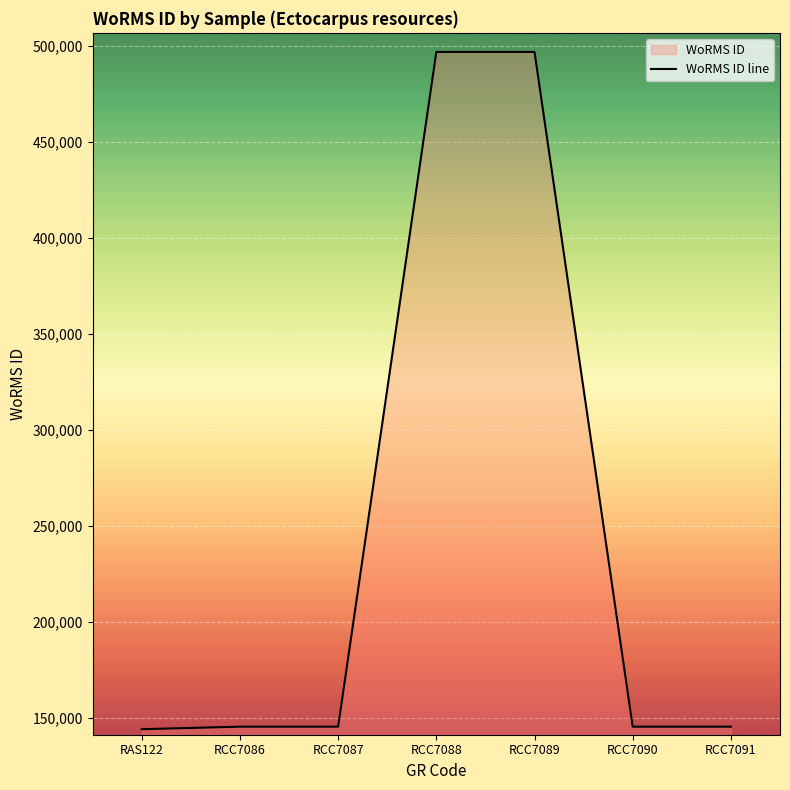

Reading right to left, extract all data points from this chart.

RCC7091=145404	RCC7090=145404	RCC7089=496828	RCC7088=496828	RCC7087=145410	RCC7086=145410	RAS122=144099